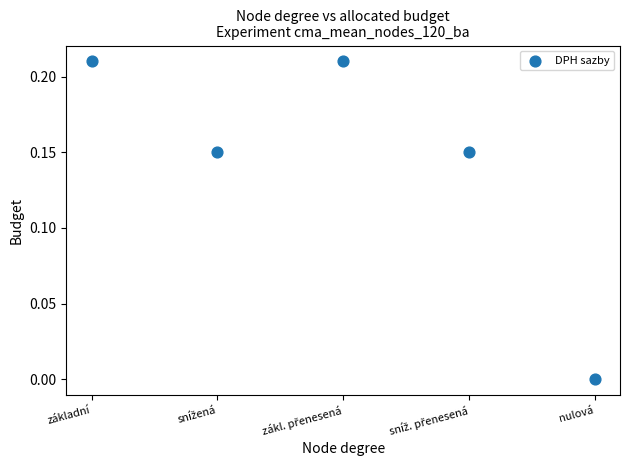

Count the number of points in this scatter plot.

5